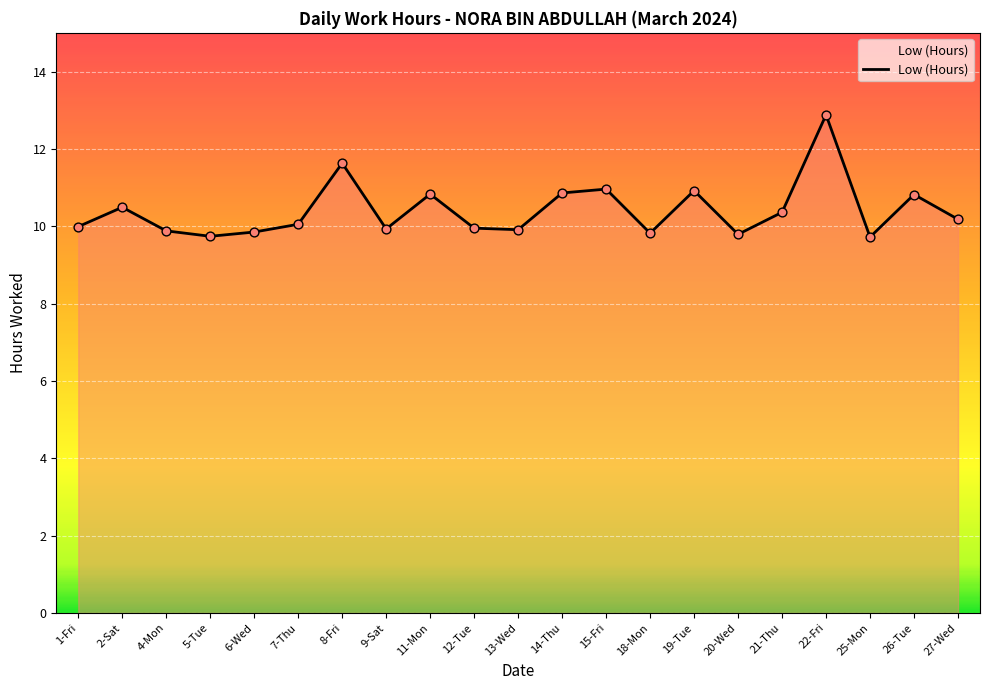

What is the change in value from 19-Tue to 20-Wed?

-1.1